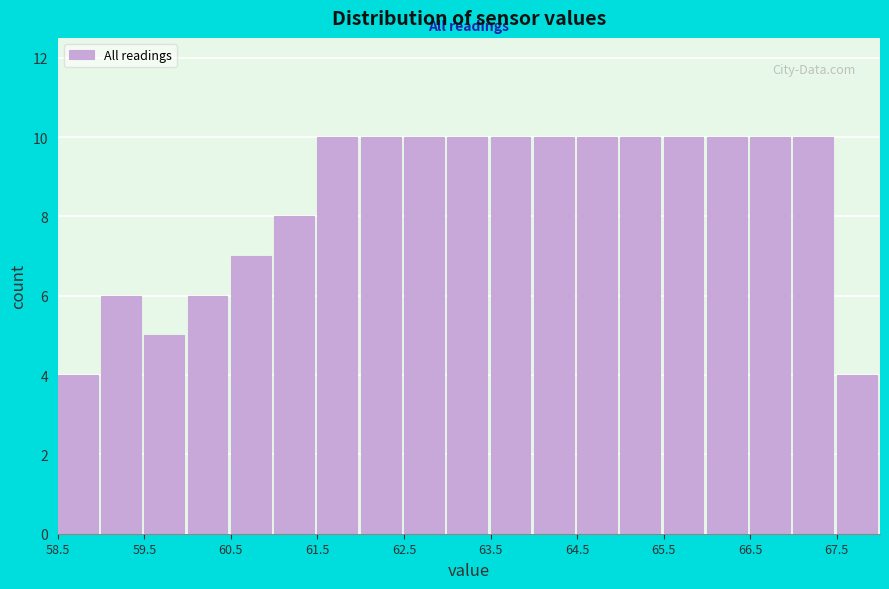

Reading left to right, transcribe this chart: for each bar, give the range it covers on the x-axis and its height. The values are not printed on the chart, so give them approximately, as read against the axis.

58.5 to 59.0: 4
59.0 to 59.5: 6
59.5 to 60.0: 5
60.0 to 60.5: 6
60.5 to 61.0: 7
61.0 to 61.5: 8
61.5 to 62.0: 10
62.0 to 62.5: 10
62.5 to 63.0: 10
63.0 to 63.5: 10
63.5 to 64.0: 10
64.0 to 64.5: 10
64.5 to 65.0: 10
65.0 to 65.5: 10
65.5 to 66.0: 10
66.0 to 66.5: 10
66.5 to 67.0: 10
67.0 to 67.5: 10
67.5 to 68.0: 4